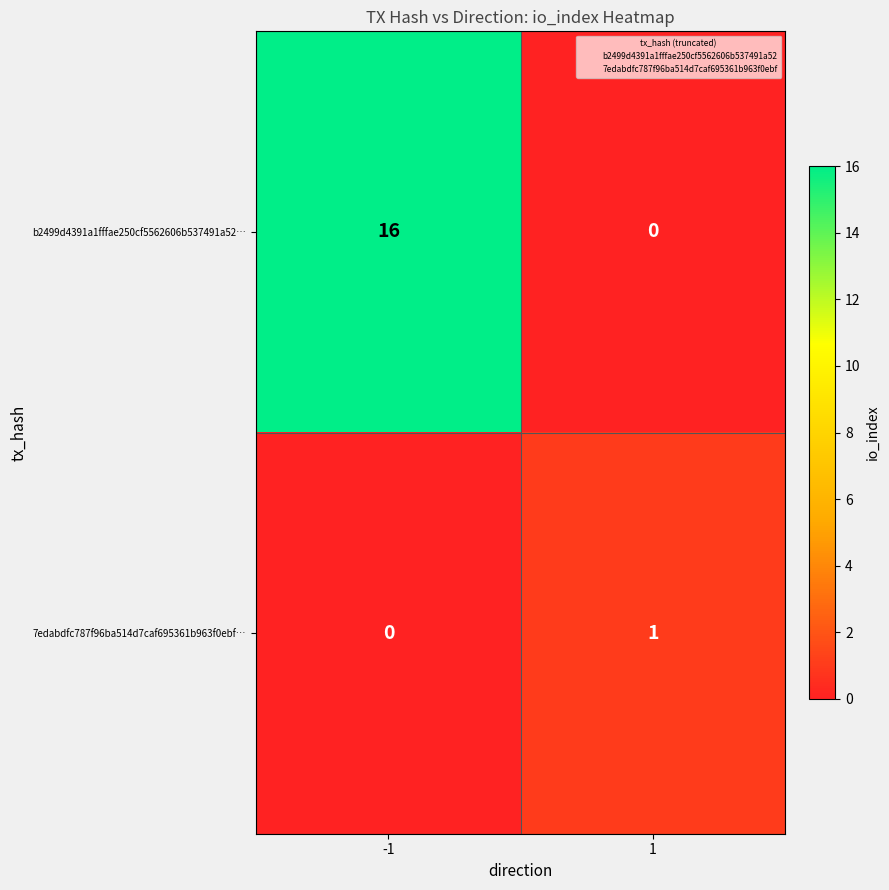

Rank the series by their average value, from lowest to highest.

7edabdfc787f96ba514d7caf695361b963f0ebf…, b2499d4391a1fffae250cf5562606b537491a52…